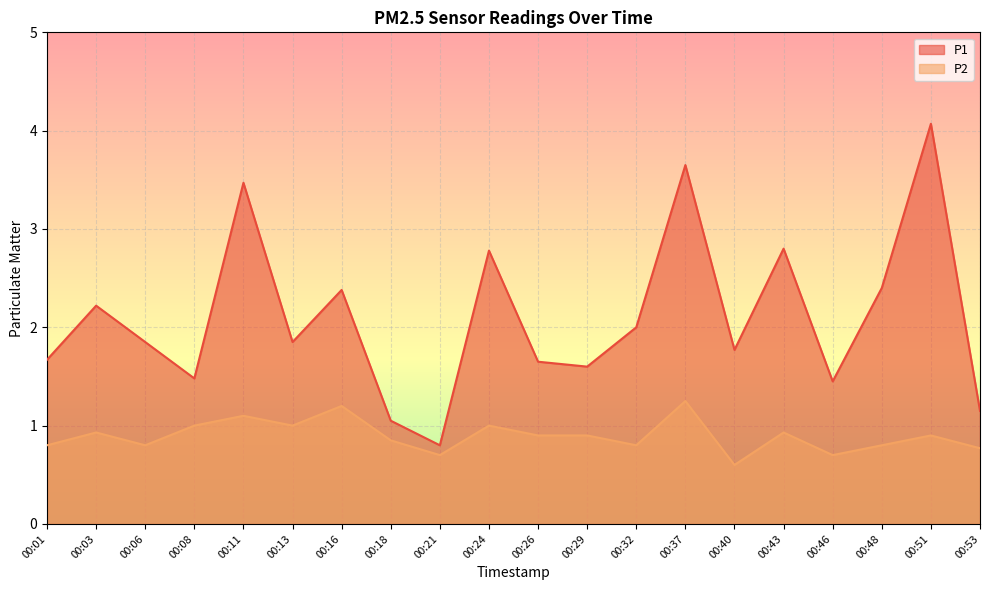

How many lines are shown in the chart?

2